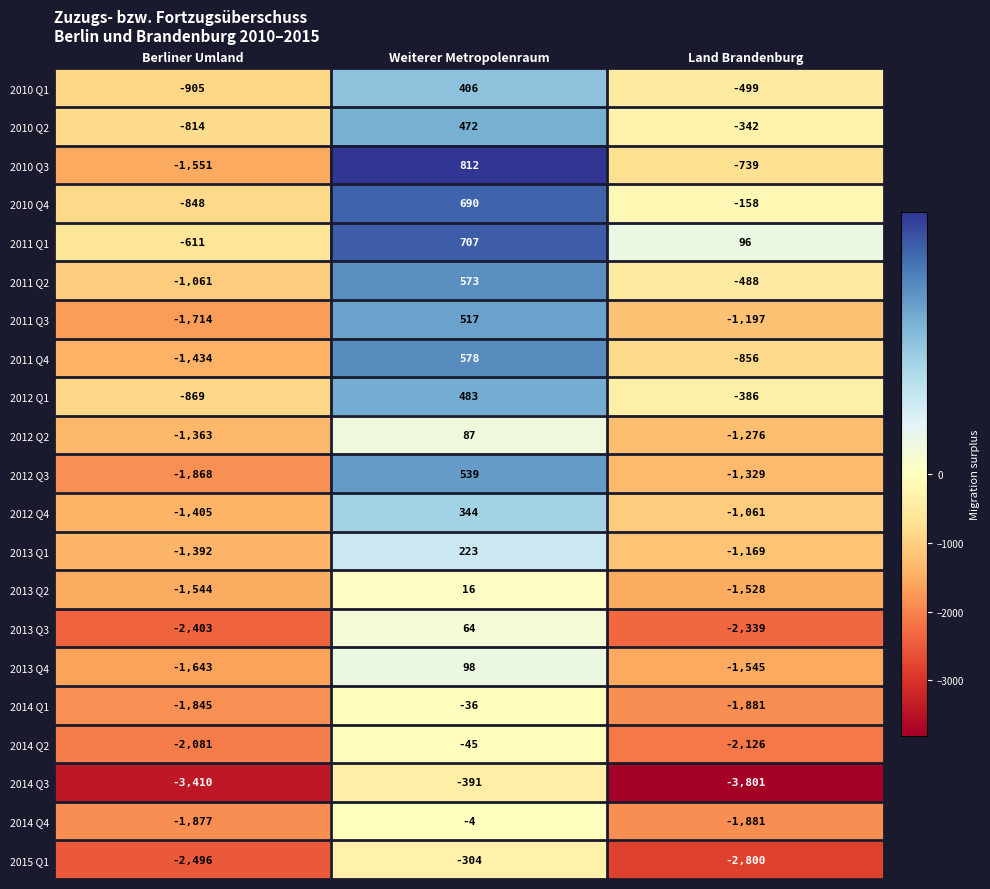

How many distinct data groups are displayed?

21